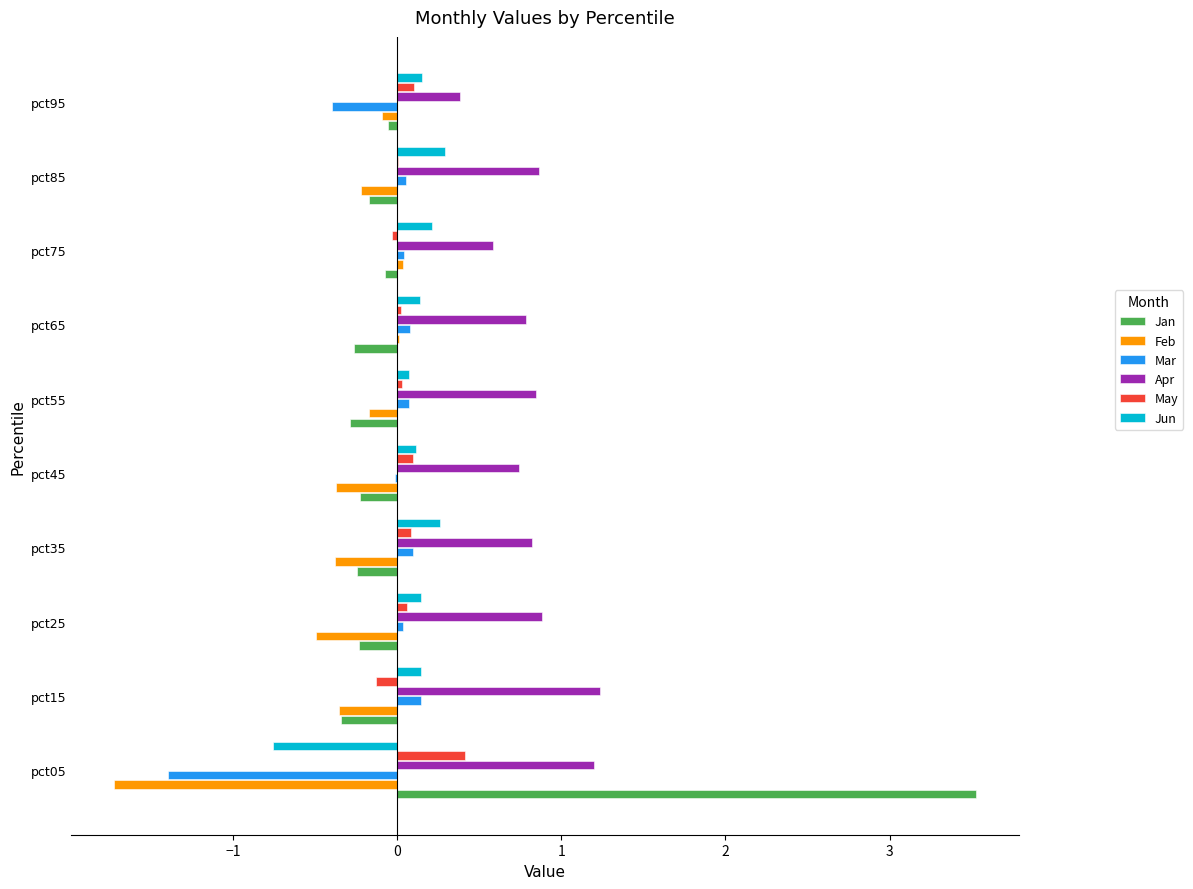

What is the sum of all Apr values?

8.3